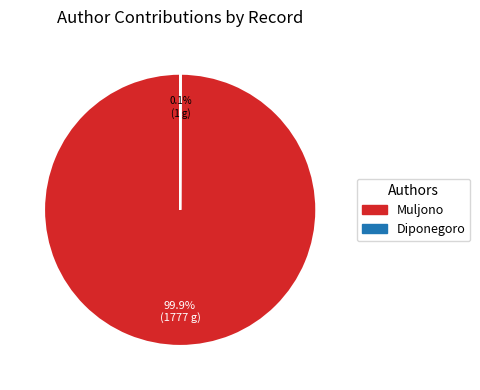

What is the largest slice in the pie chart?

Muljono